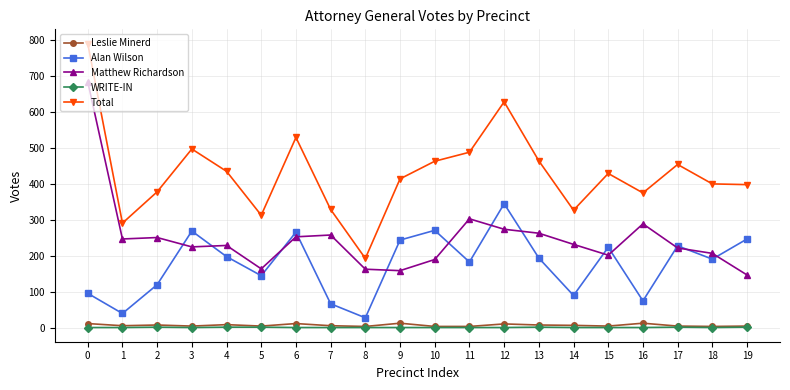

What is the lowest value of the Matthew Richardson series?

146